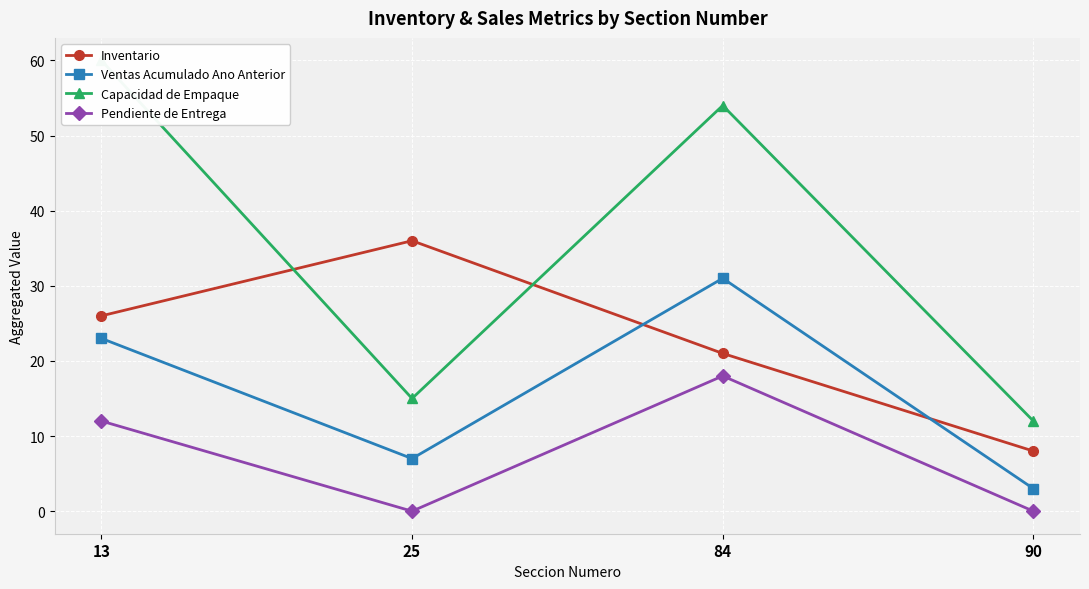

Which category has the lowest value in the Inventario series?

90